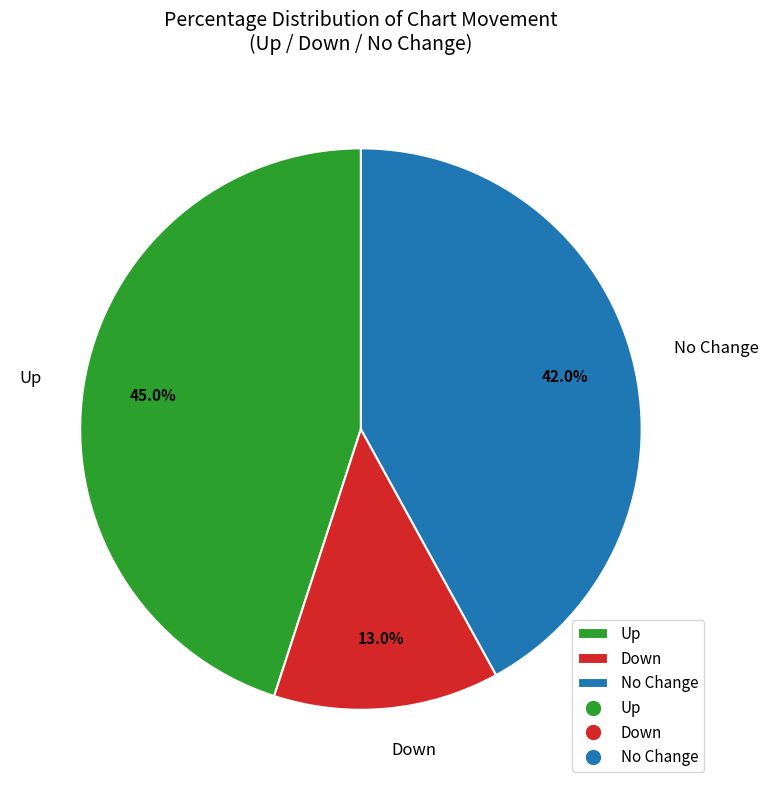

What is the ratio of the value at Down to the value at No Change?

0.3